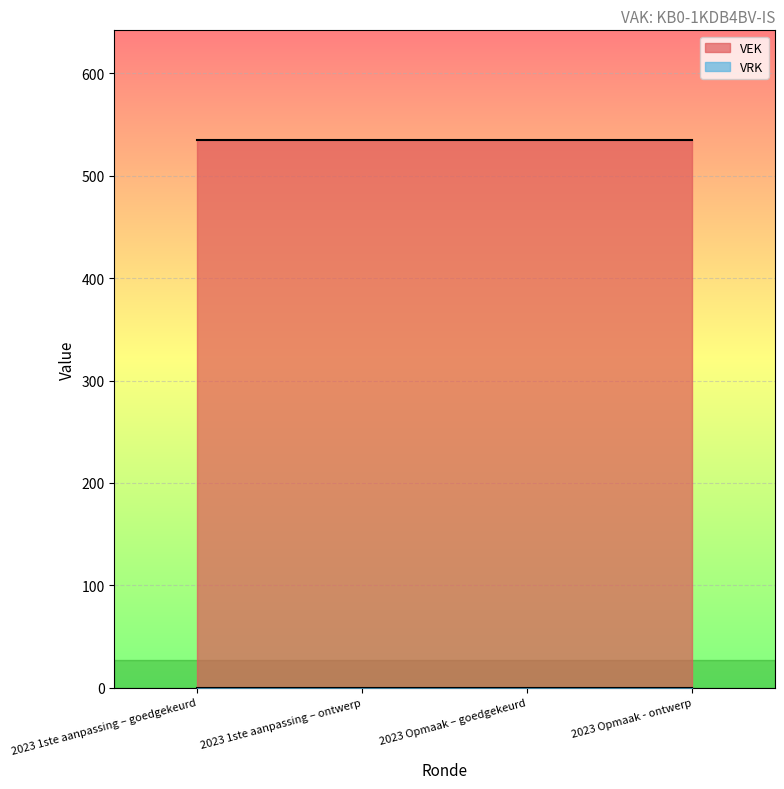

What are all the series names shown in the legend?

VEK, VRK